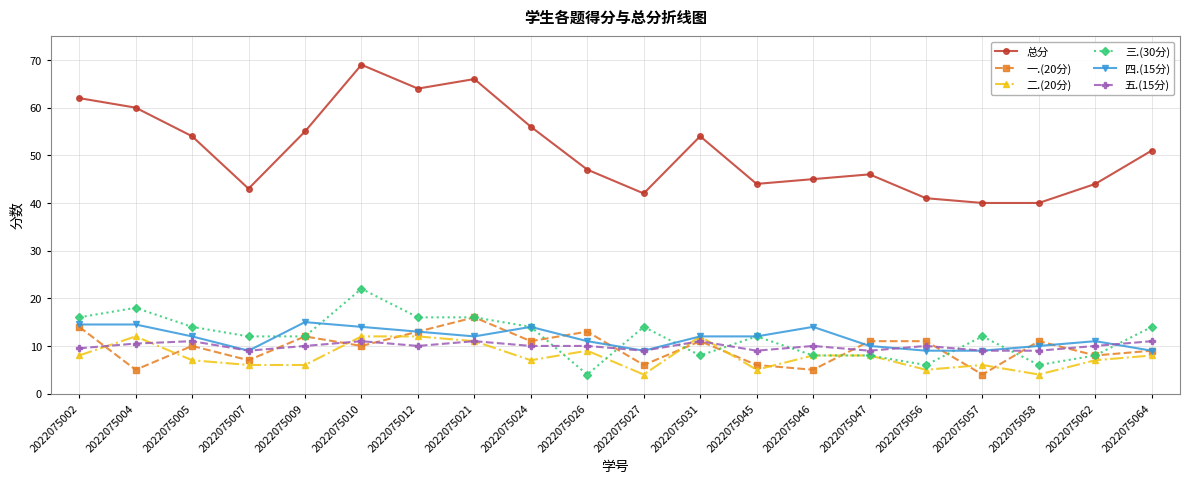

What is the difference between the maximum and second lowest values in the 四.(15分) series?

6.0